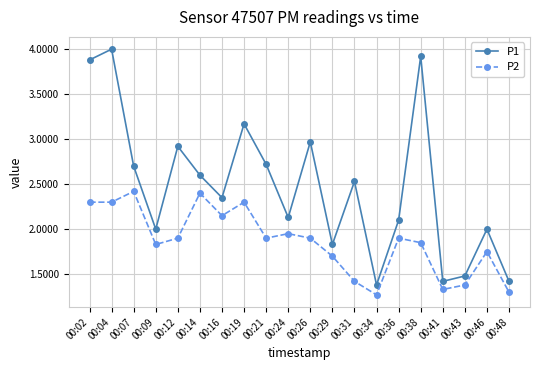

List the series in order of their overall mean, highest first.

P1, P2